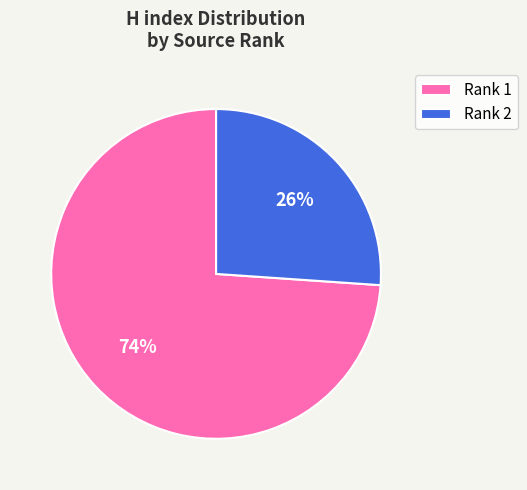

What is the largest slice in the pie chart?

Rank 1